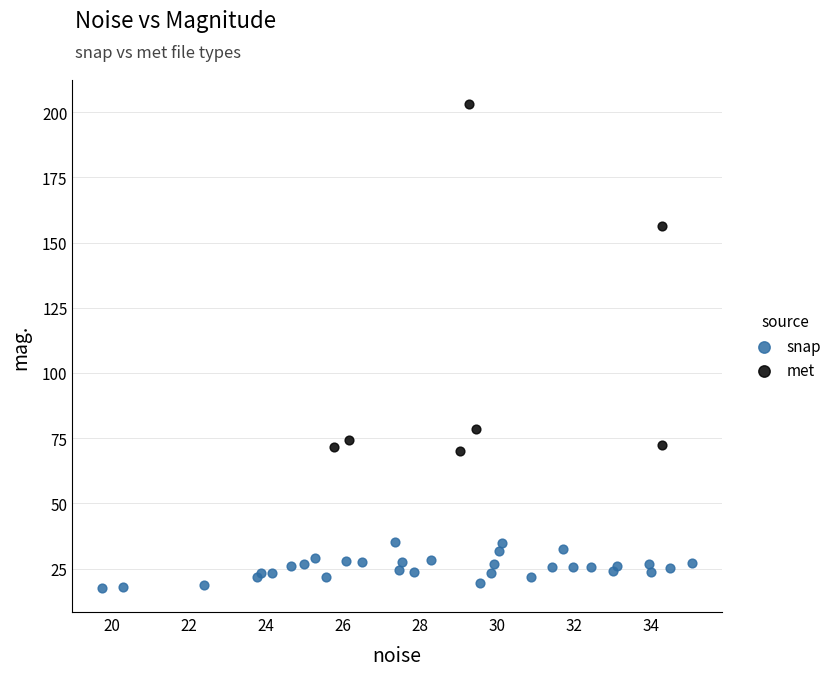

Which series has the widest spread of Y values?

met